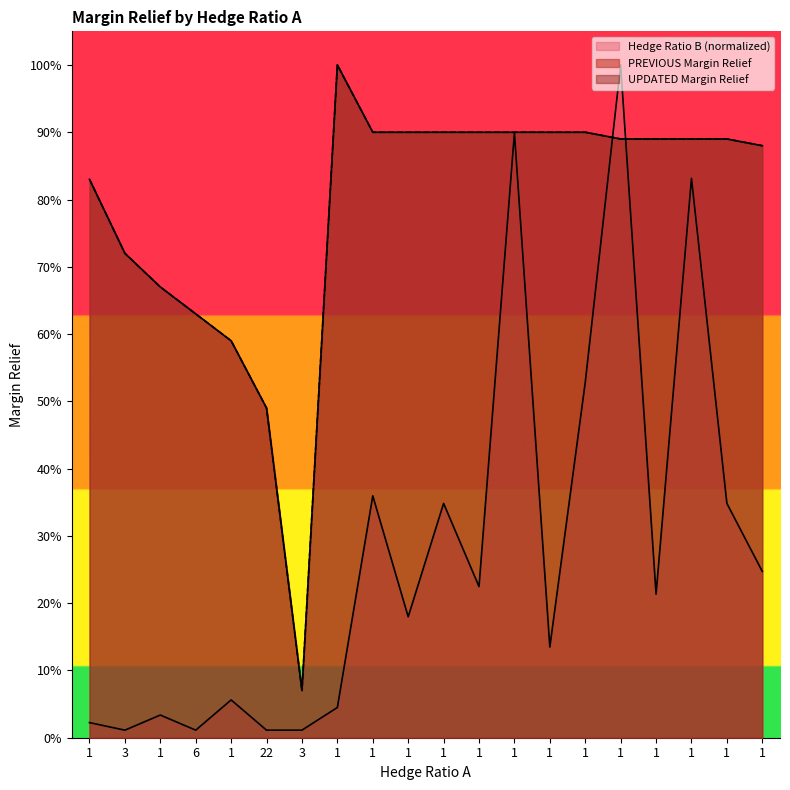

Reading left to right, transcribe all the data shown in this chart.

Hedge Ratio B: 0.0	0.0	0.0	0.0	0.1	0.0	0.0	0.0	0.4	0.2	0.3	0.2	0.9	0.1	0.5	1.0	0.2	0.8	0.3	0.2
PREVIOUS Margin Relief: 0.8	0.7	0.7	0.6	0.6	0.5	0.1	1.0	0.9	0.9	0.9	0.9	0.9	0.9	0.9	0.9	0.9	0.9	0.9	0.9
UPDATED Margin Relief: 0.8	0.7	0.7	0.6	0.6	0.5	0.1	1.0	0.9	0.9	0.9	0.9	0.9	0.9	0.9	0.9	0.9	0.9	0.9	0.9